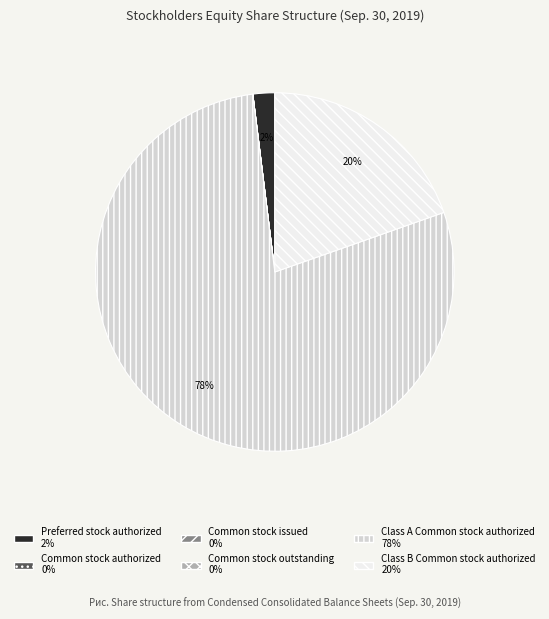

What percentage is the Preferred stock authorized slice, to the nearest percent?

2%